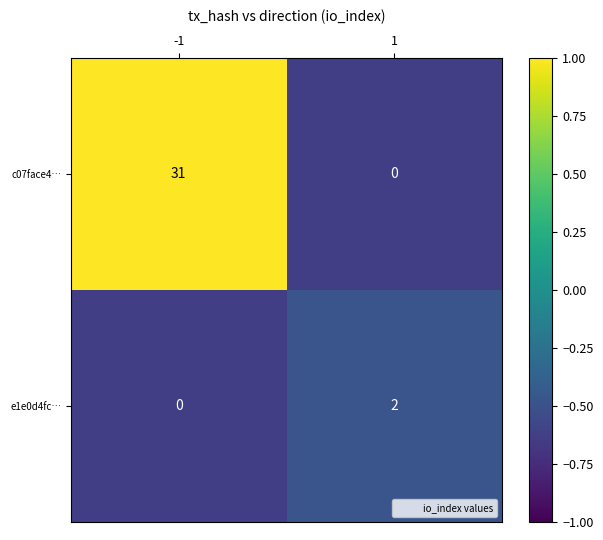

The e1e0d4fc… series shows 1 at 1. True or false?

False